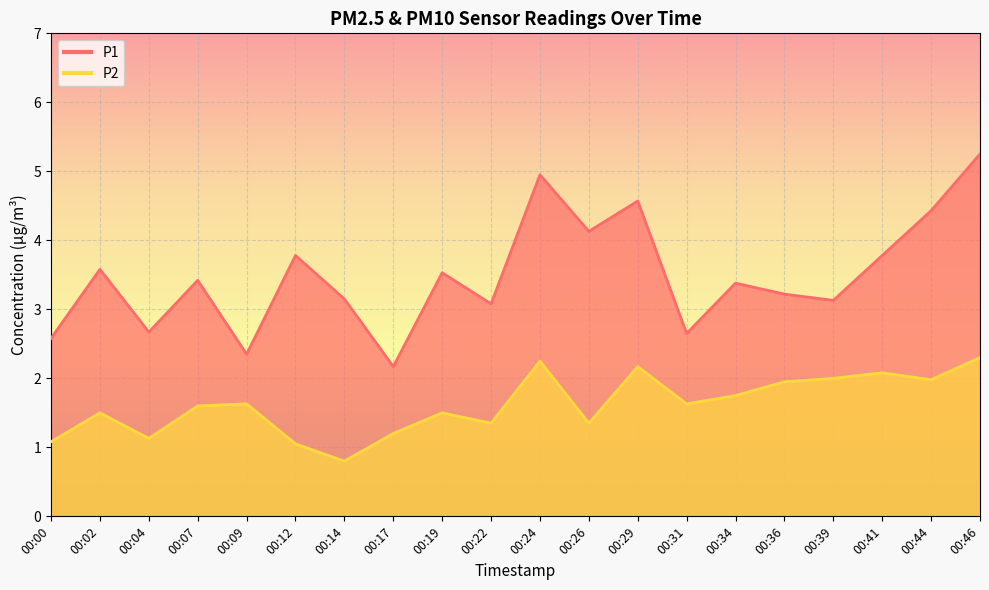

Rank the categories by P2 value from highest to lowest.

00:46, 00:24, 00:29, 00:41, 00:39, 00:44, 00:36, 00:34, 00:09, 00:31, 00:07, 00:02, 00:19, 00:22, 00:26, 00:17, 00:04, 00:00, 00:12, 00:14